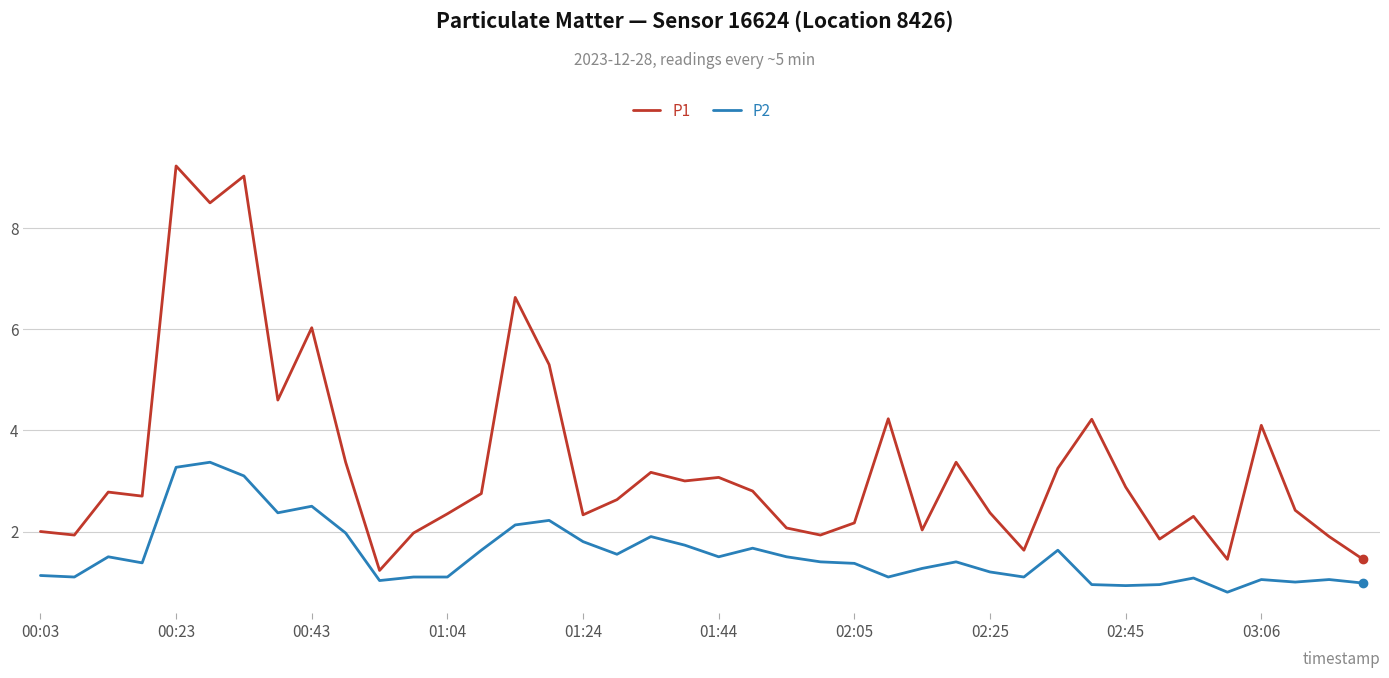

Which series has the largest range (max minus min)?

P1